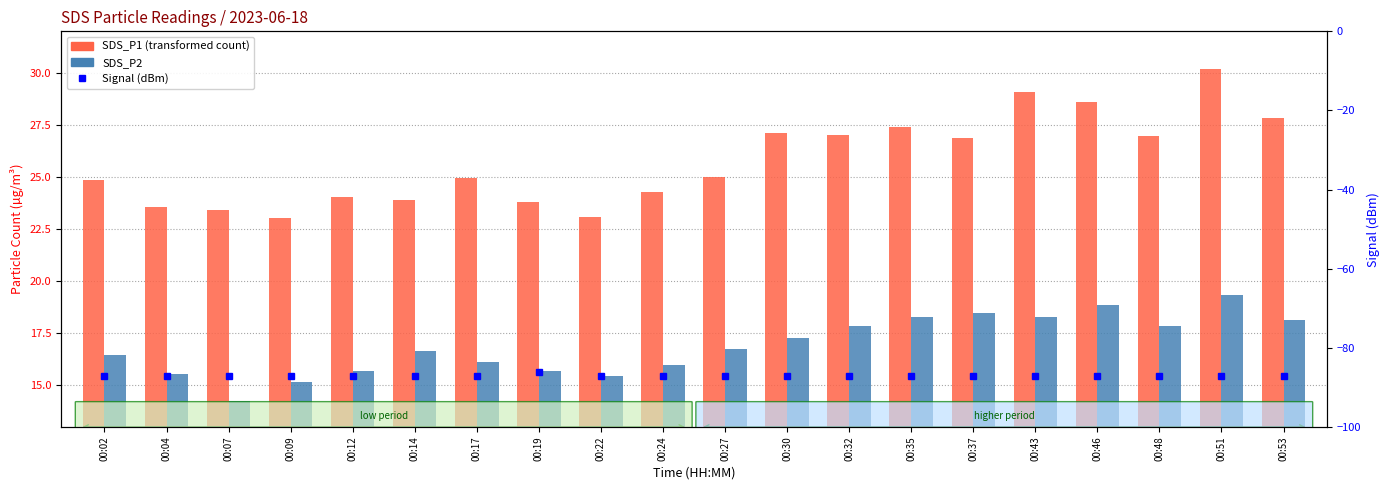

What is the approximate value of Signal (dBm) at 00:48?

-87.0